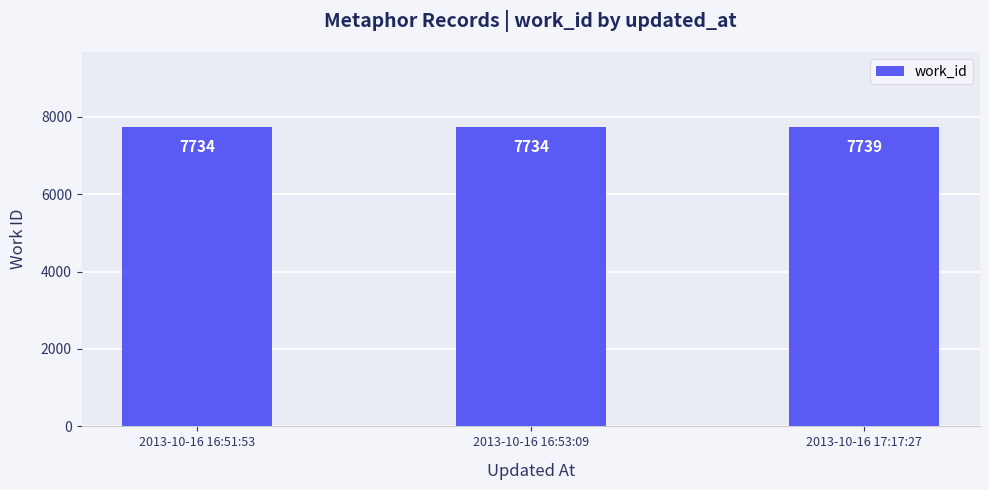

How many values are between 7734 and 7739?

3